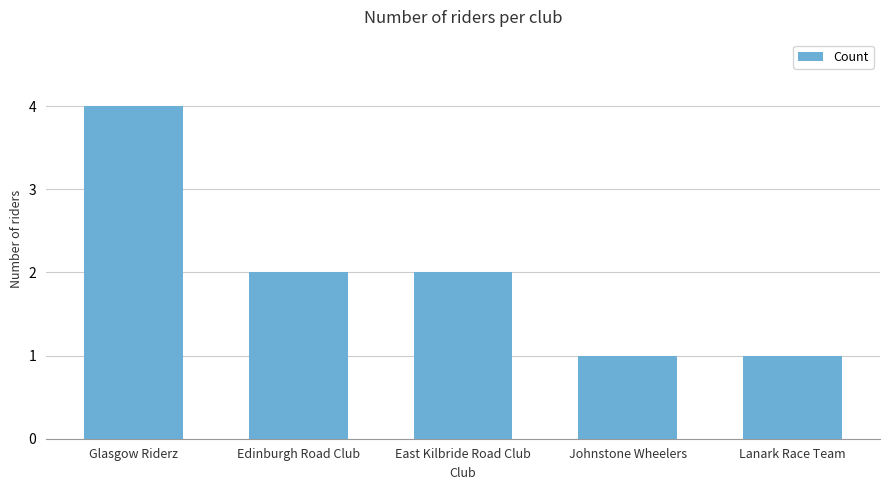

What position from the right is Lanark Race Team?

1